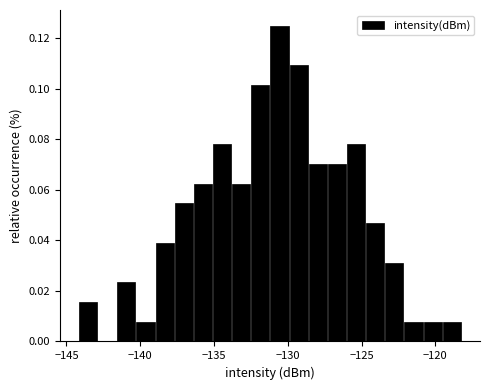

Around what value on the x-axis is the tallest bar? Give the approximate position of its centre, as read against the axis.

-130.5